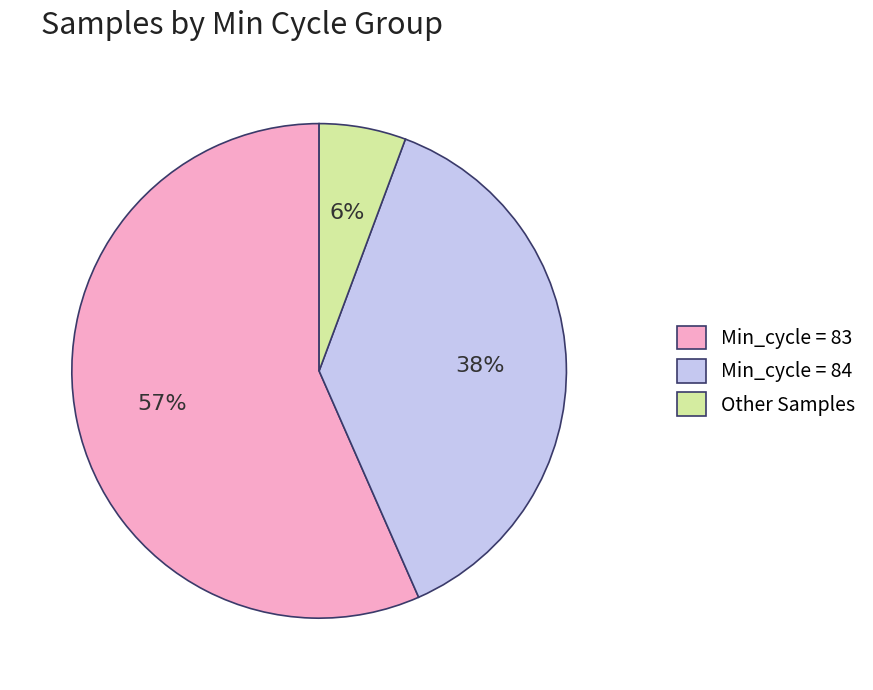

Which has a higher value, Min_cycle = 83 or Other Samples?

Min_cycle = 83